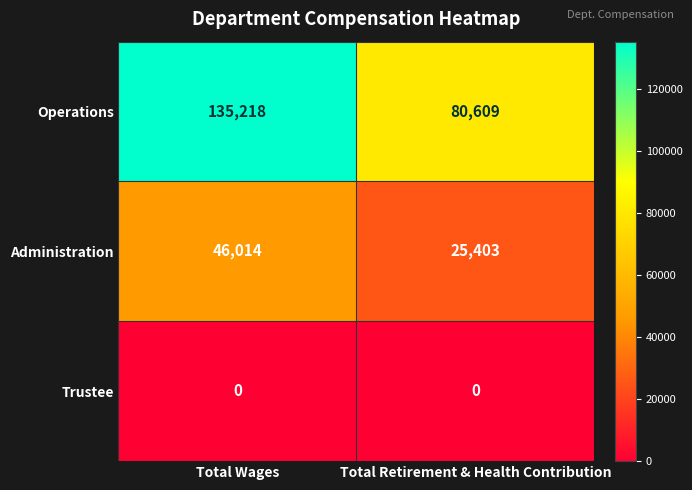

Reading left to right, transcribe all the data shown in this chart.

Operations: Total Wages=135218	Total Retirement & Health Contribution=80609
Administration: Total Wages=46014	Total Retirement & Health Contribution=25403
Trustee: Total Wages=0	Total Retirement & Health Contribution=0